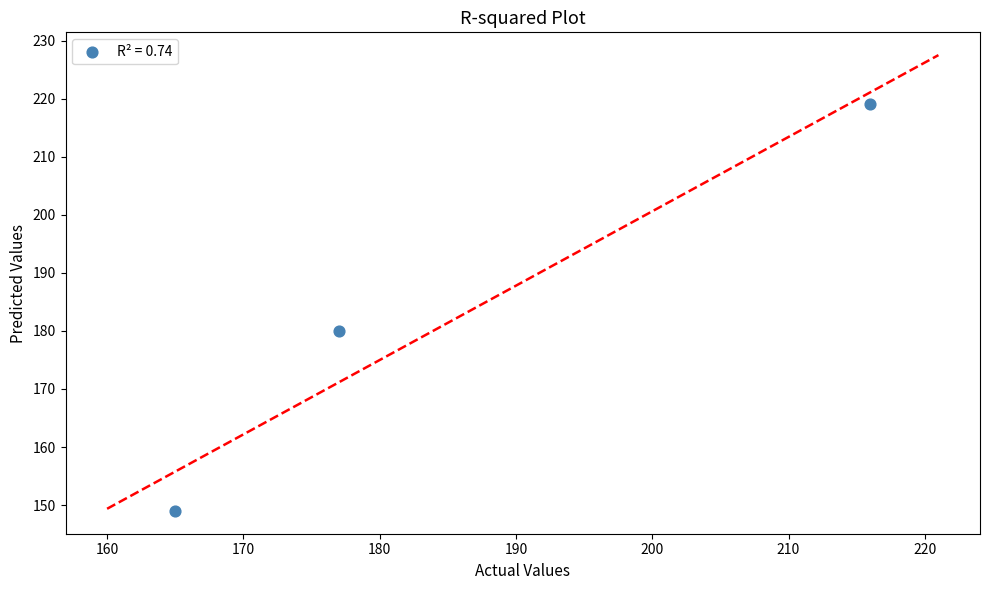

What Y value in the scatter plot is closest to 184?

180